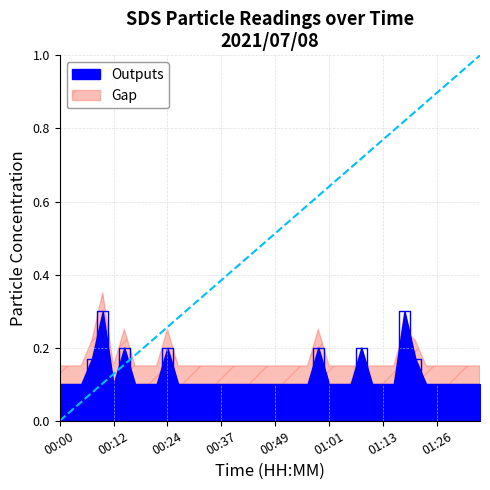

What is the label of the 34th point from the right?

00:15